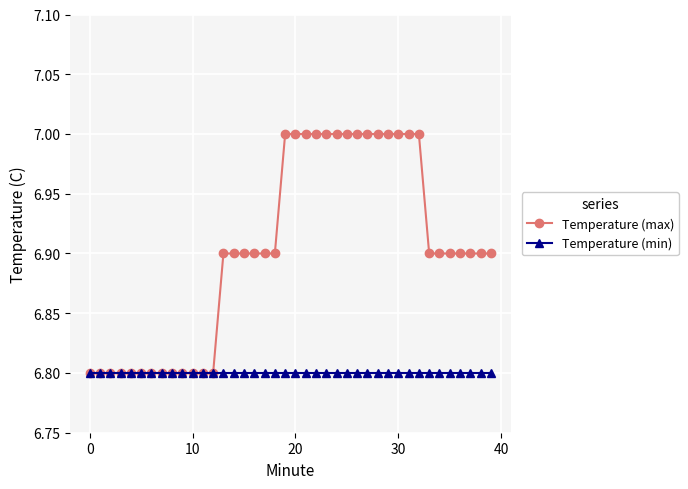

Count the number of categories in the chart.

40